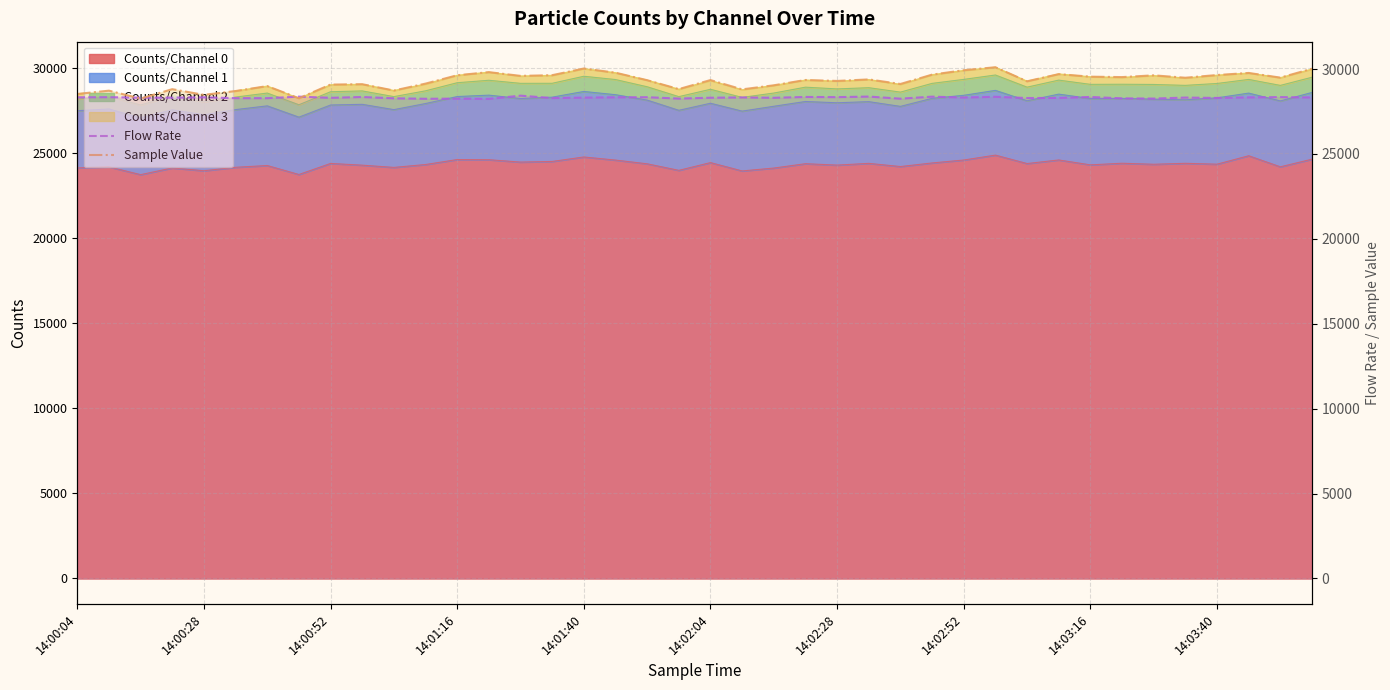

What is the sum of all Sample Value values?

1171641.0